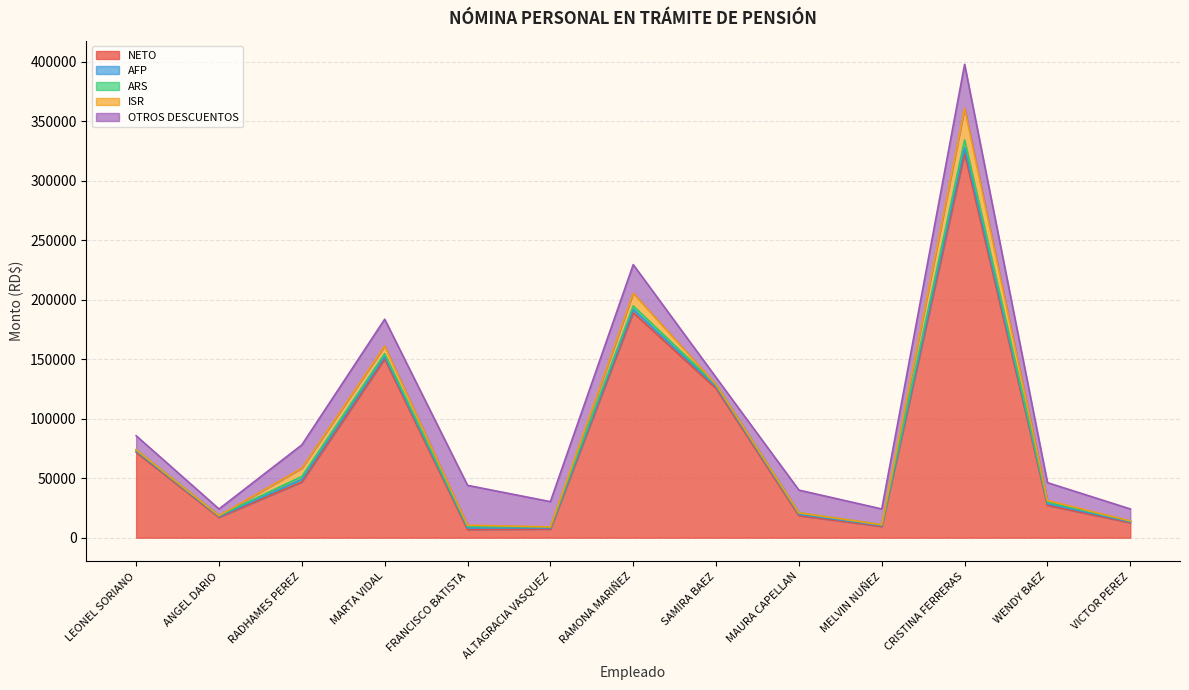

List the labels in order of OTROS DESCUENTOS value, smallest first.

ANGEL DARIO, SAMIRA BAEZ, VICTOR PEREZ, LEONEL SORIANO, MELVIN NUÑEZ, WENDY BAEZ, MAURA CAPELLAN, RADHAMES PEREZ, ALTAGRACIA VASQUEZ, MARTA VIDAL, RAMONA MARIÑEZ, FRANCISCO BATISTA, CRISTINA FERRERAS